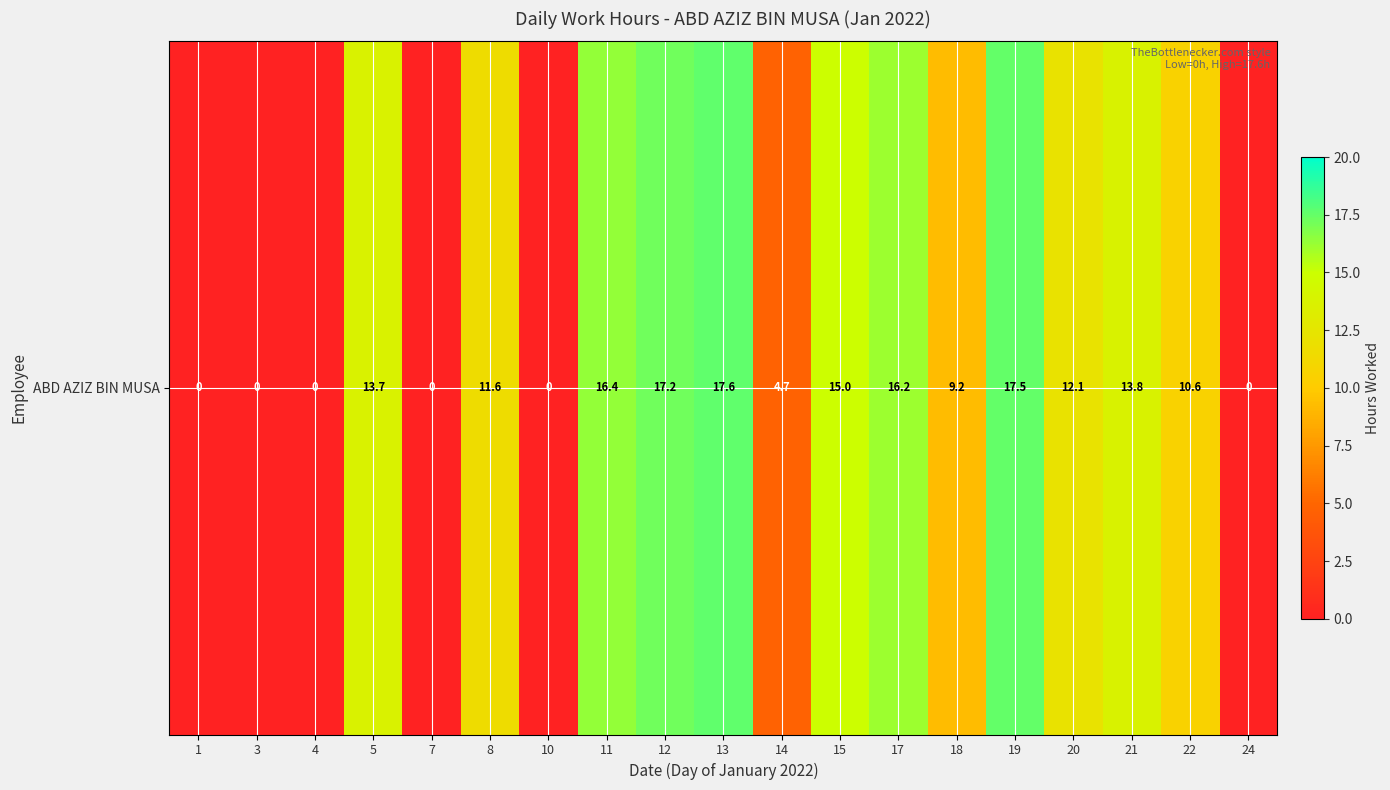

What is the average value?

9.2